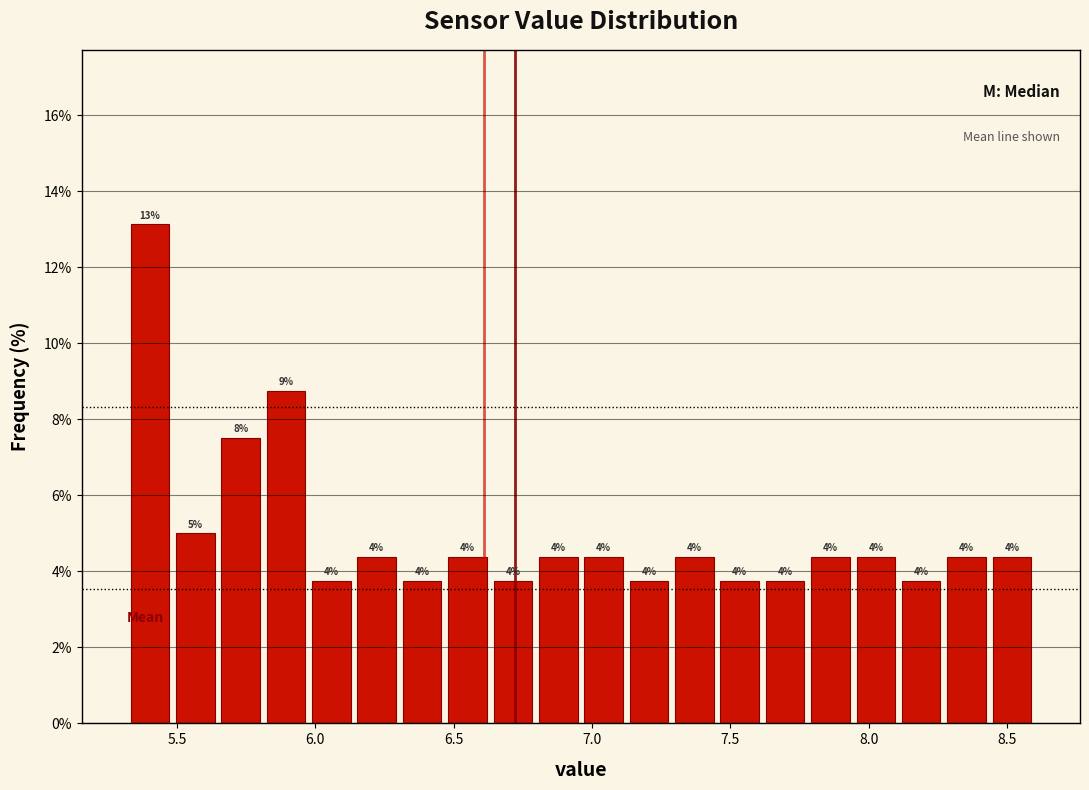

Read against the x-axis, roughly where is the centre of the tallest bar?

5.40